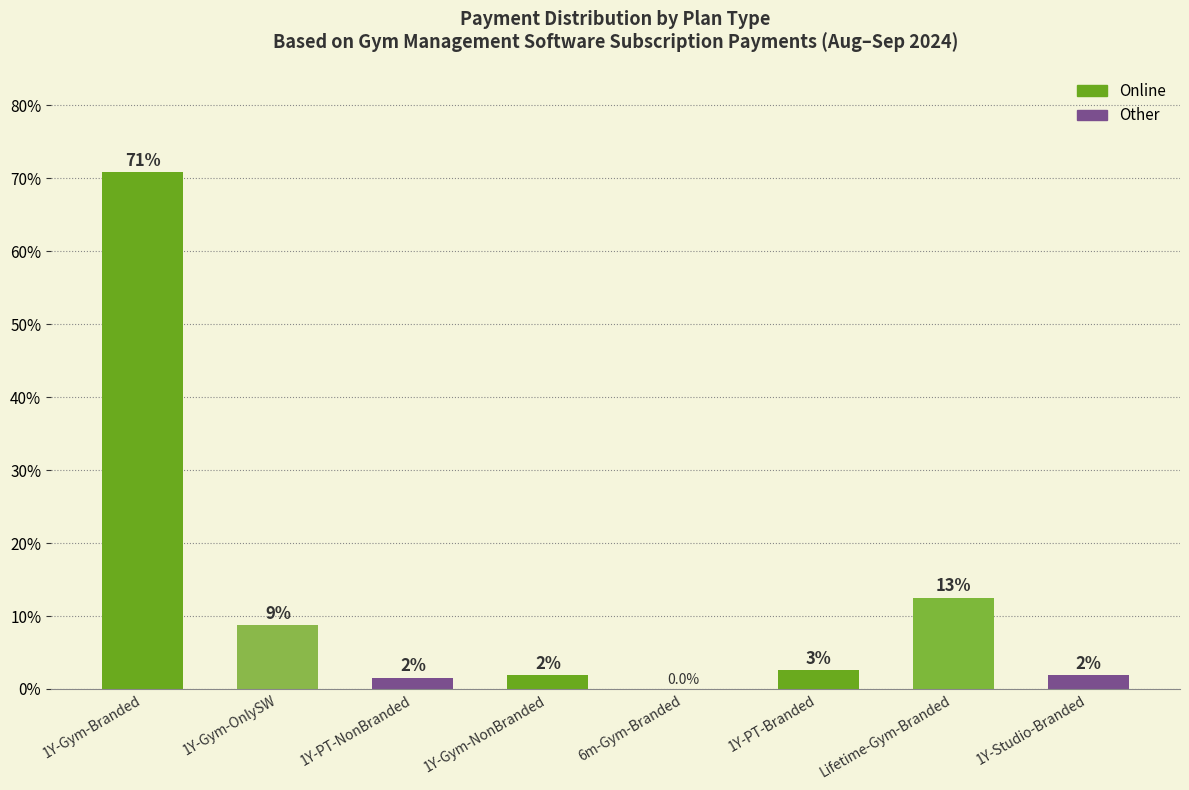

Is it true that the value at 1Y-PT-NonBranded is 0.6?

False